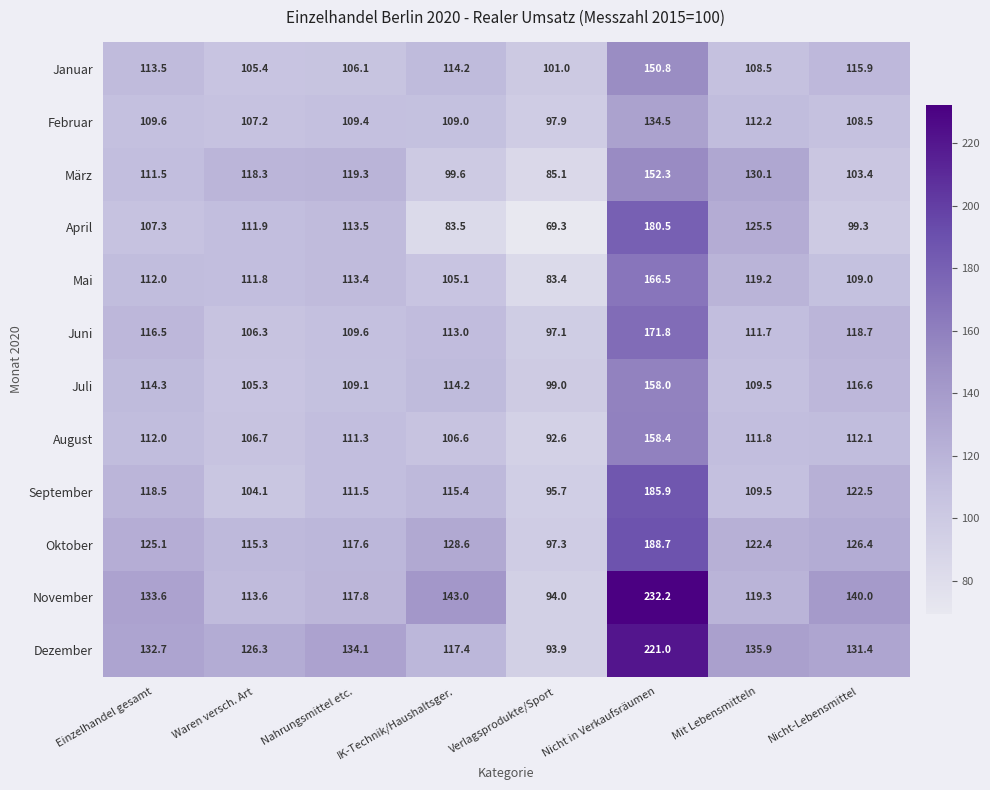

How many distinct data groups are displayed?

12